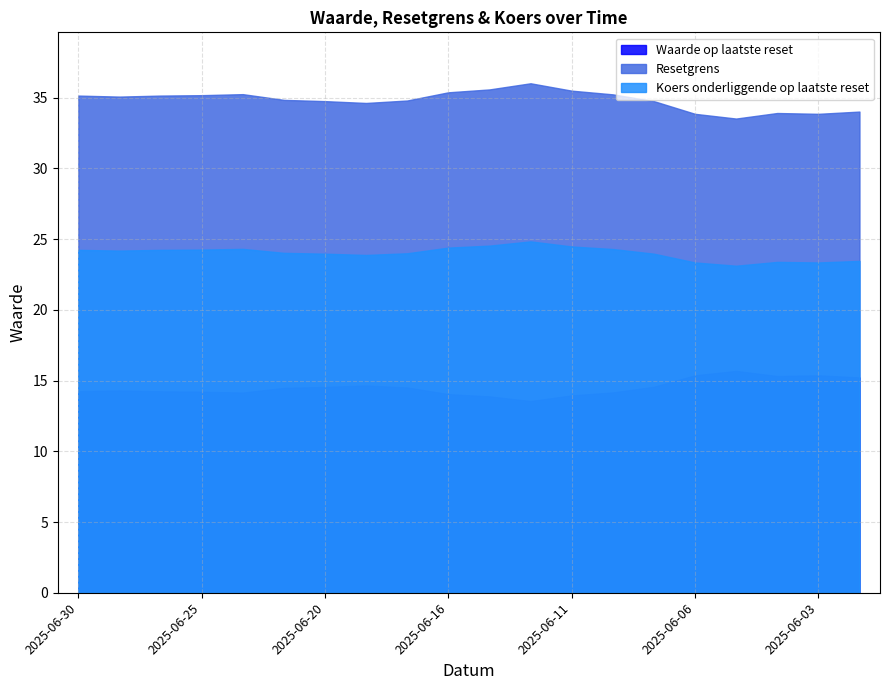

How many interior local peaks does the Waarde op laatste reset series have?

4